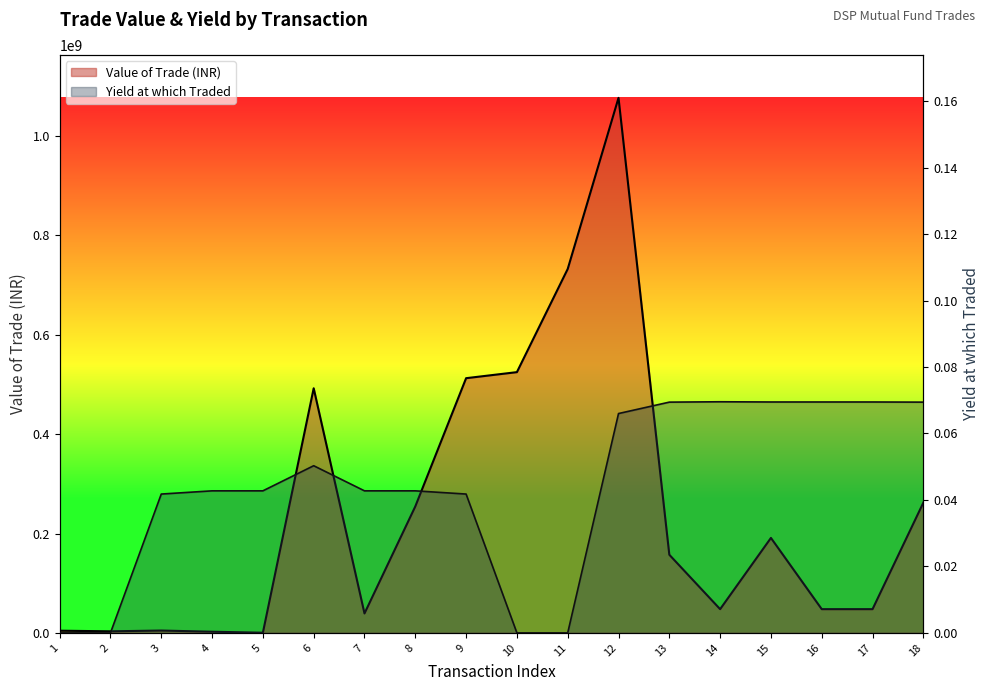

What is the difference between the maximum and minimum values in the Value of Trade (INR) series?

1076581774.6